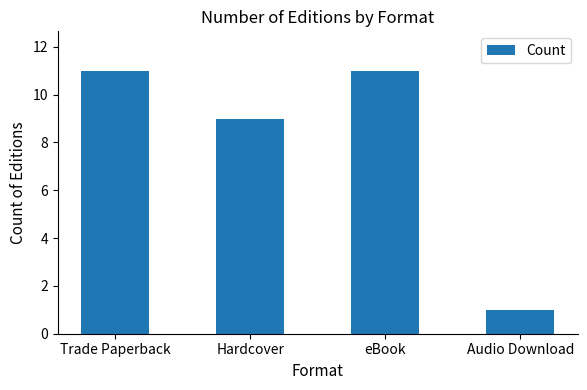

At which label is the value closest to 6?

Hardcover